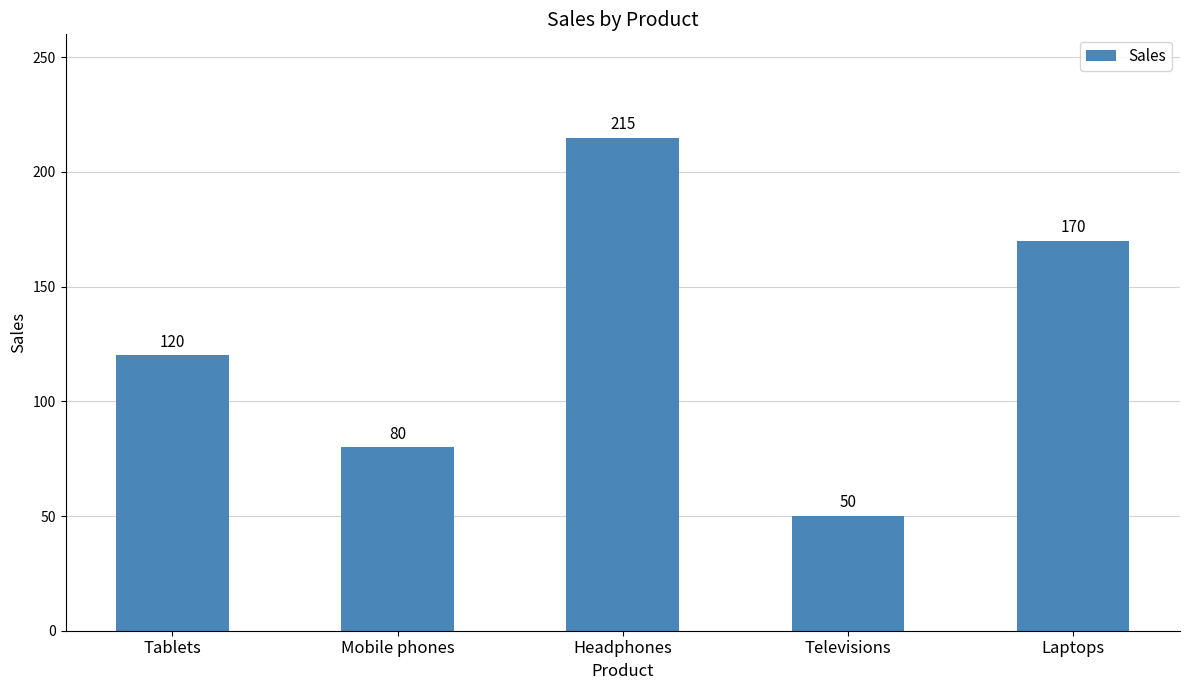

What is the label of the 1st bar from the right?

Laptops